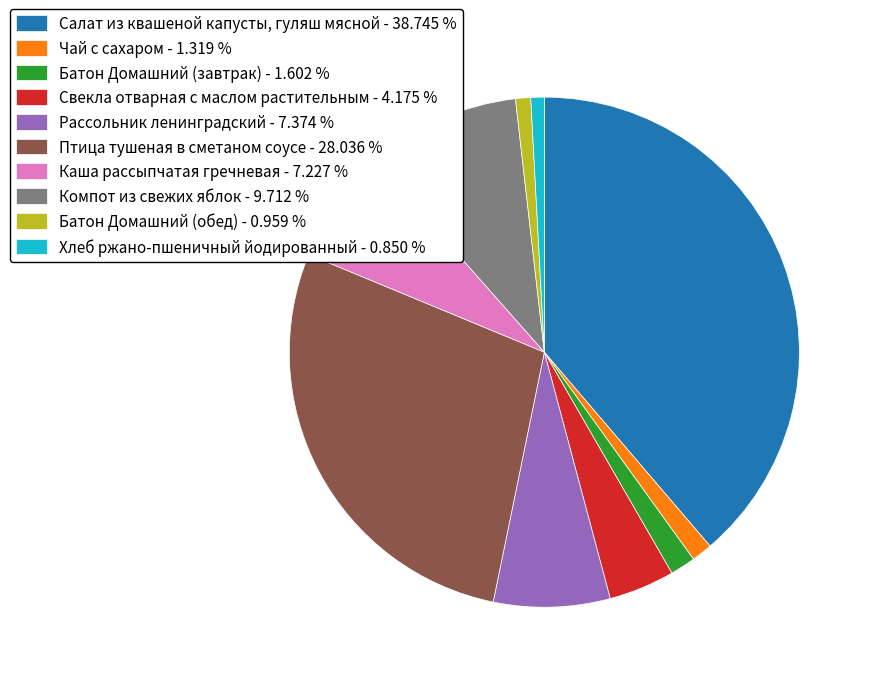

The Хлеб ржано-пшеничный йодированный slice represents 11% of the pie. True or false?

False